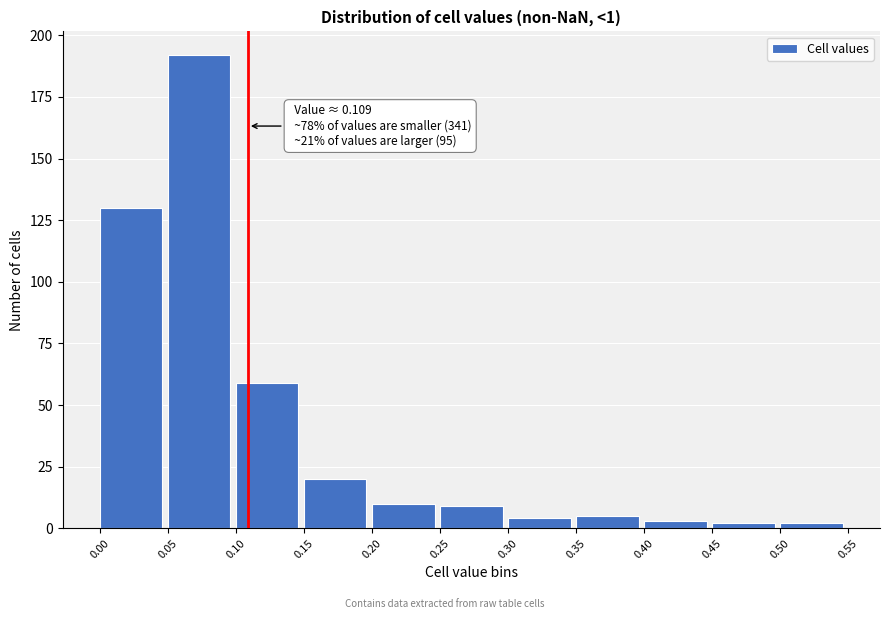

Which range on the x-axis has the tallest bar?

0.05 to 0.10